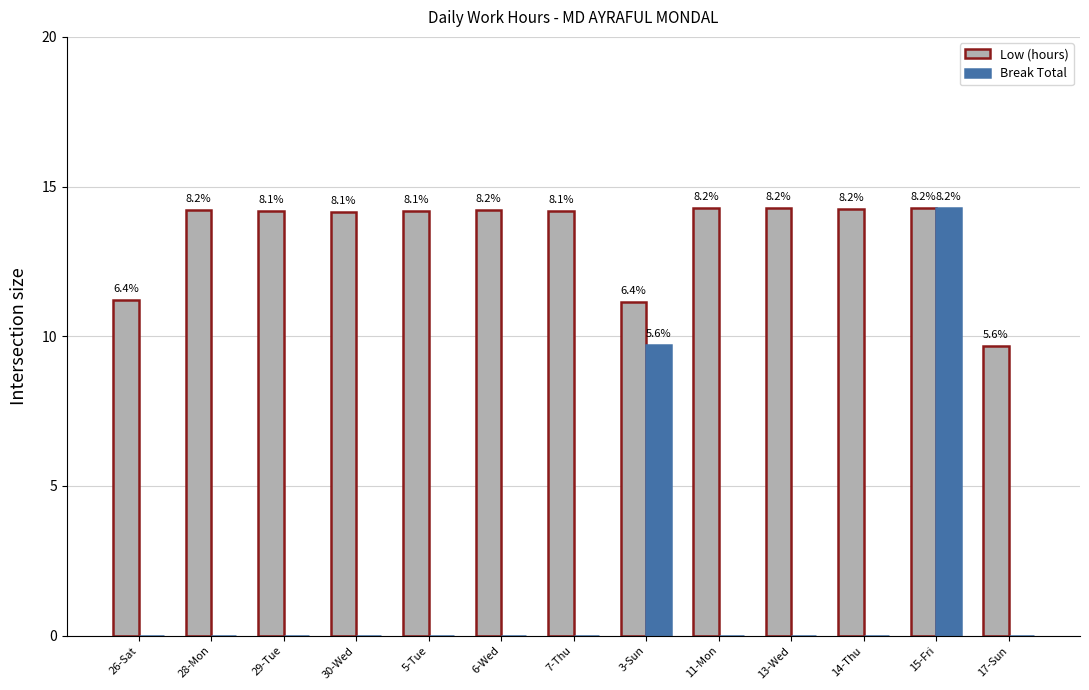

What is the sum of all Low (hours) values?

174.3